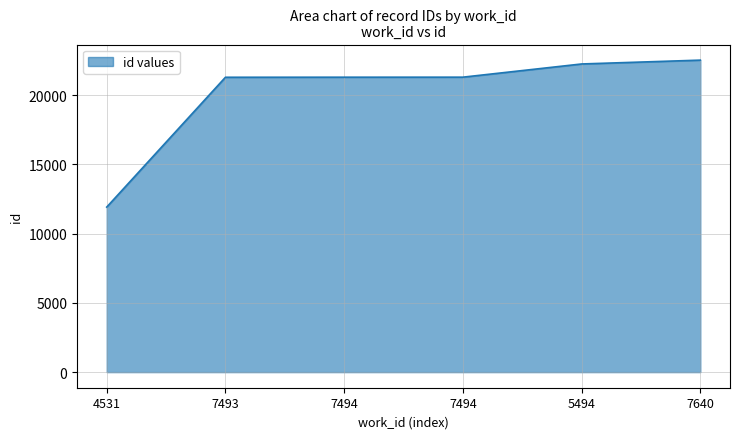

What is the label of the 6th point from the right?

4531